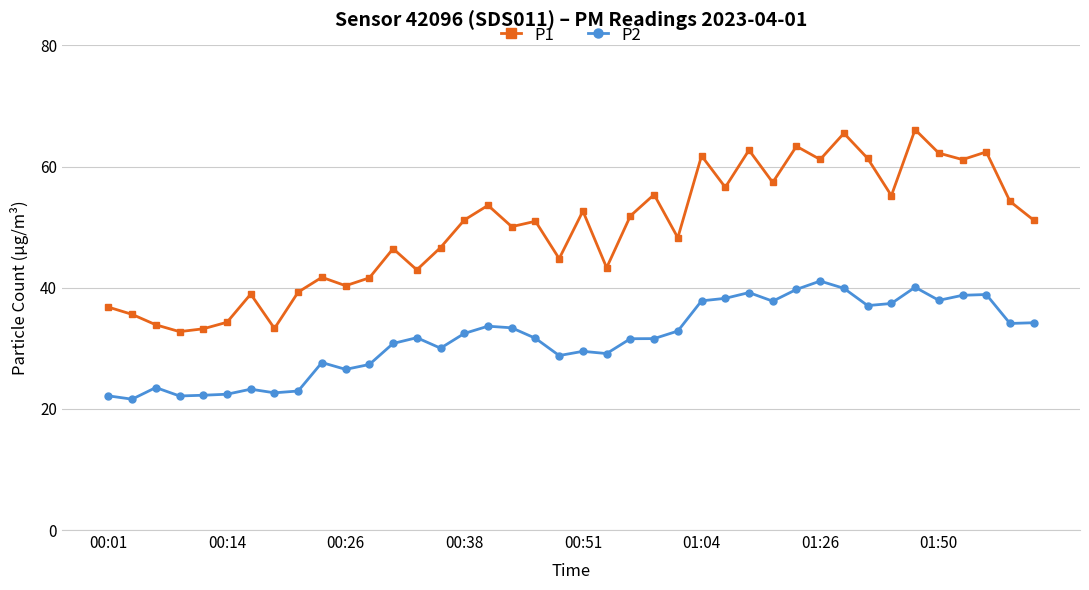

List the series in order of their overall mean, lowest first.

P2, P1